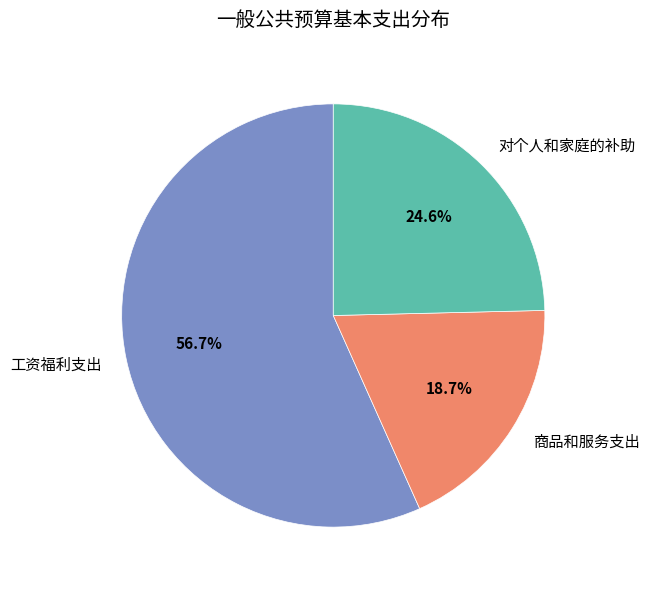

Which category has the smallest portion of the pie?

商品和服务支出